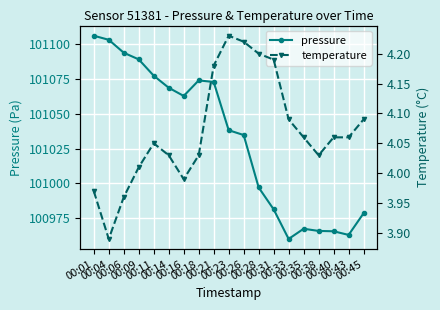

Which category has the lowest value in the pressure series?

00:33